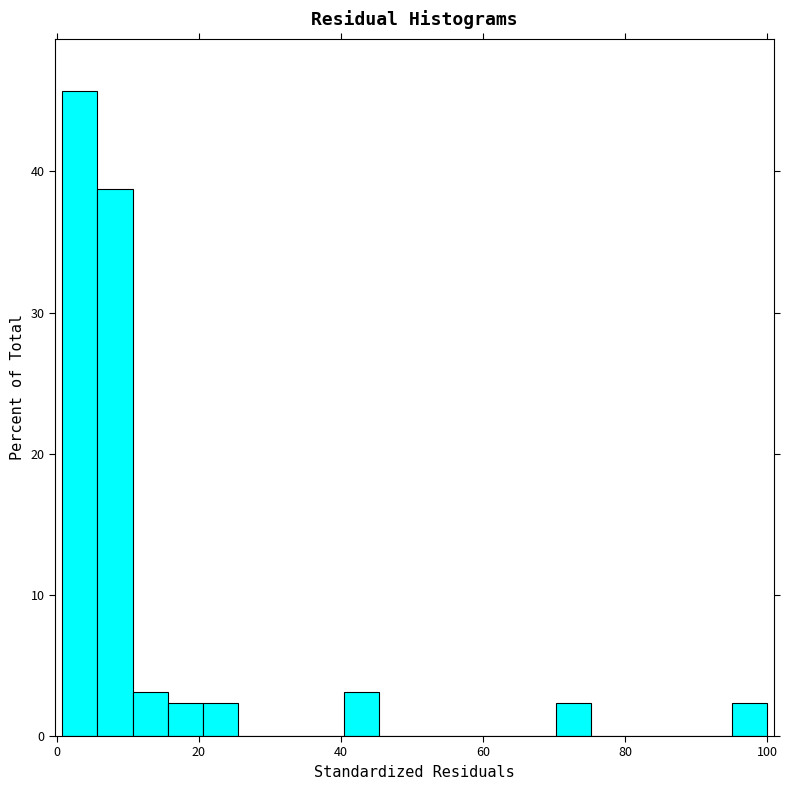

Read against the x-axis, roughly where is the centre of the tallest bar?

4